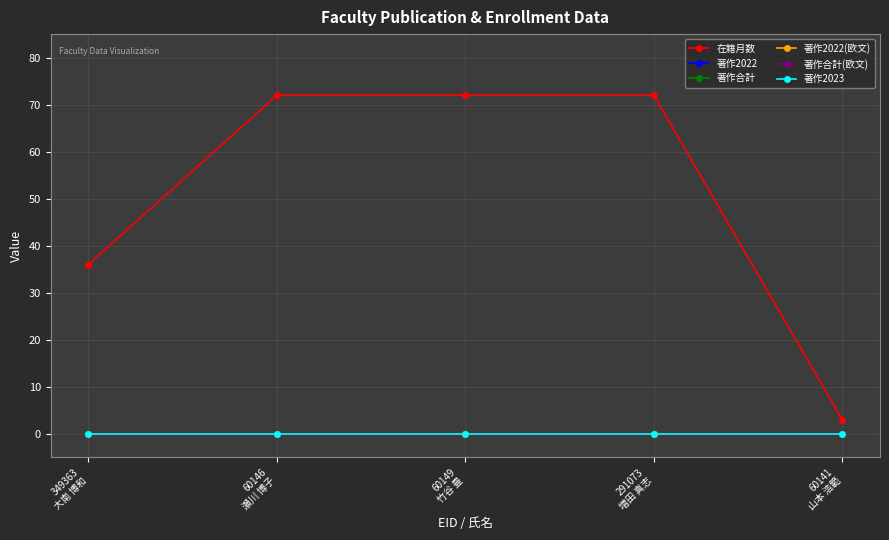

True or false: 在籍月数 and 著作合計(欧文) intersect in this chart.

False